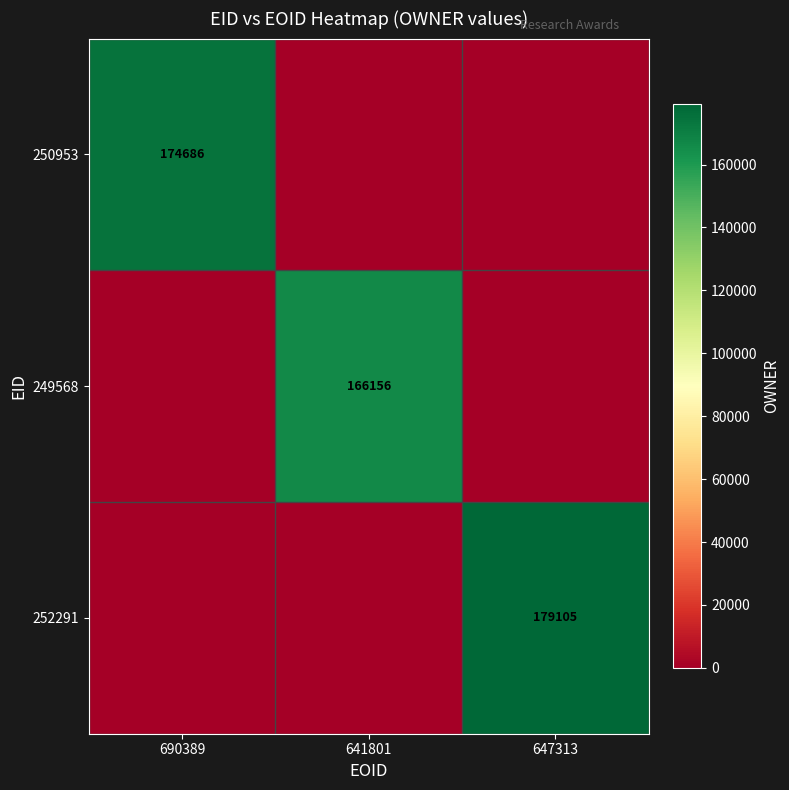

Is it true that 250953 equals 35361 at 690389?

False